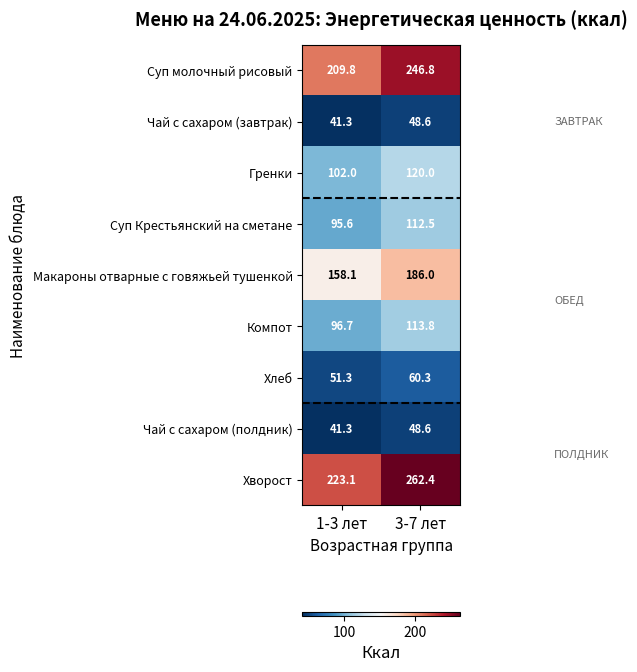

What is the difference between the Суп молочный рисовый values at 1-3 лет and 3-7 лет?

37.0